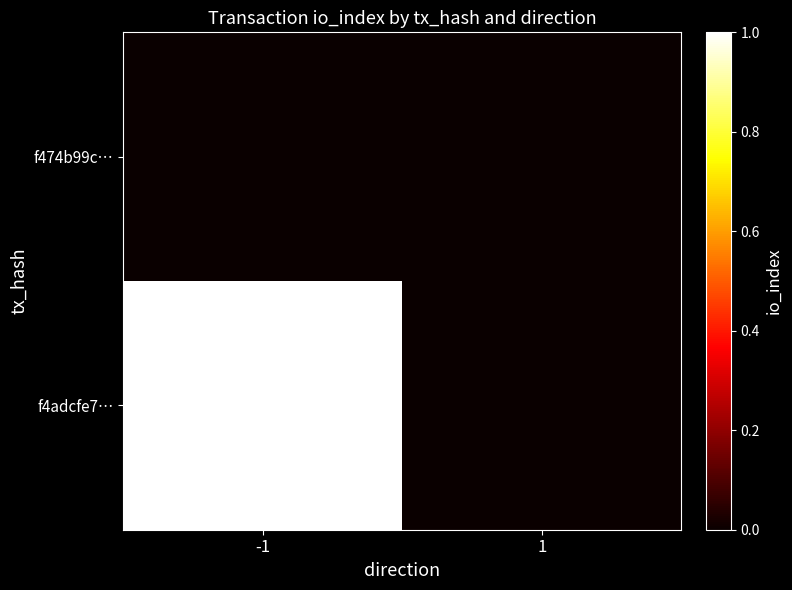

What is the greatest value displayed?

1